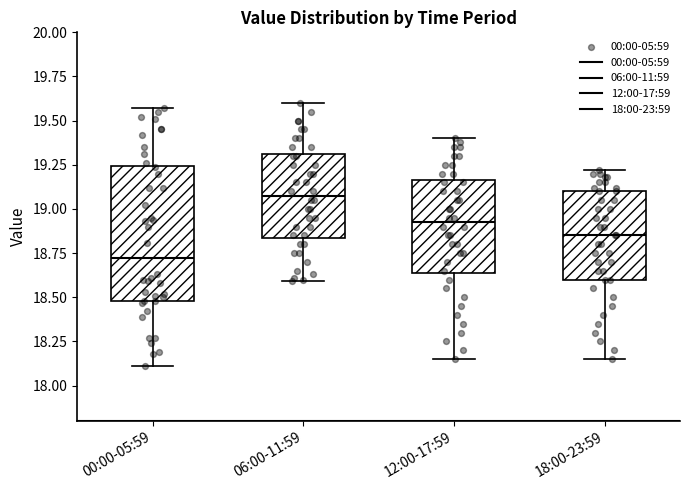

Which box's median line is the highest?

06:00-11:59